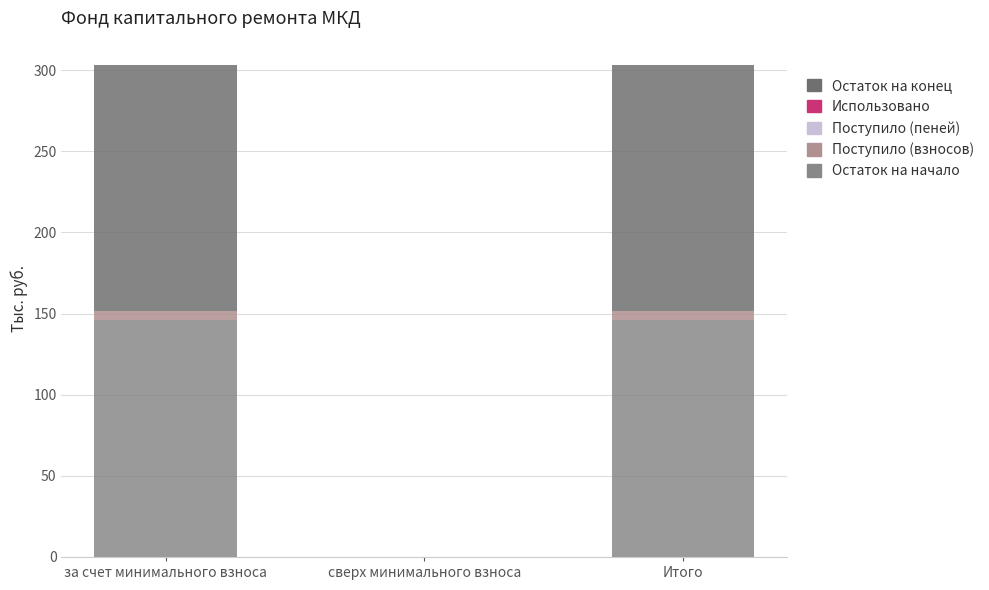

The Остаток на начало series shows 0.0 at сверх минимального взноса. True or false?

True